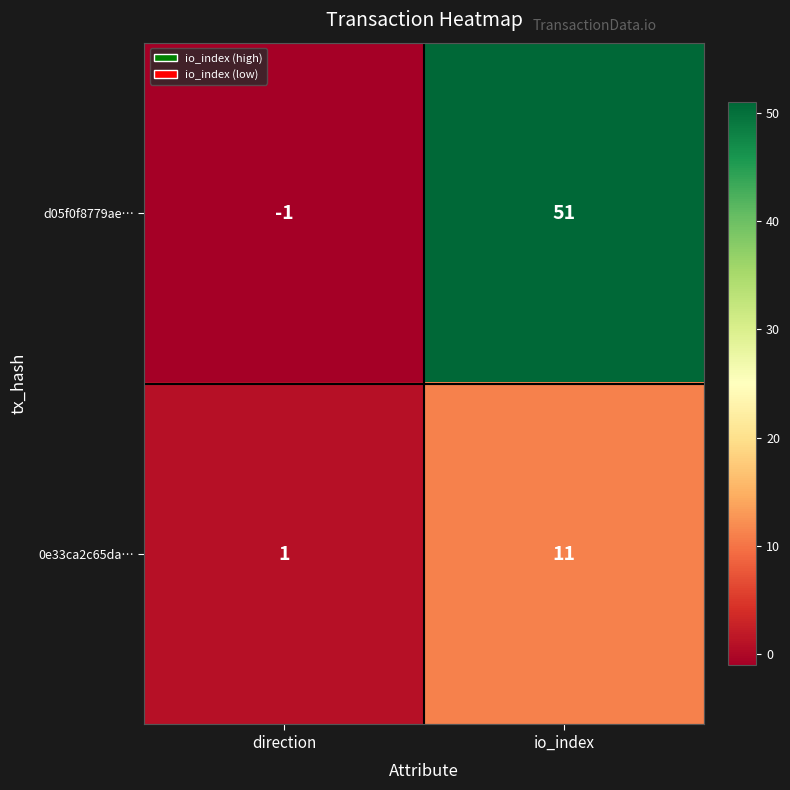

Reading left to right, what are all the values shown in this chart?

d05f0f8779ae…: -1	51
0e33ca2c65da…: 1	11